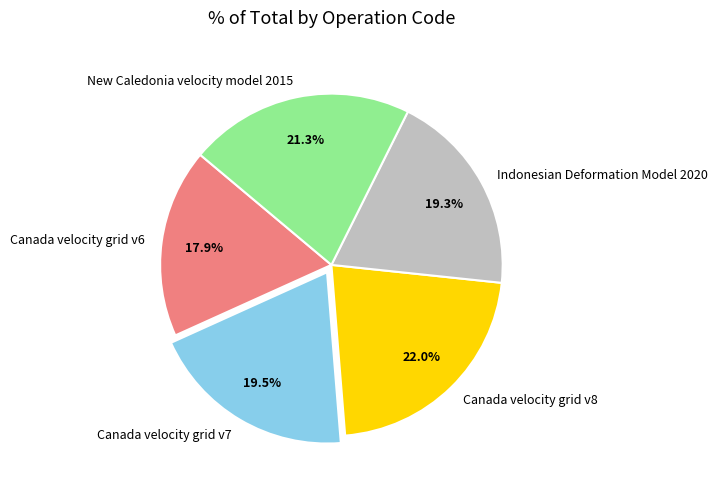

To the nearest percent, what is the difference between the largest and smallest slice percentages?

4%